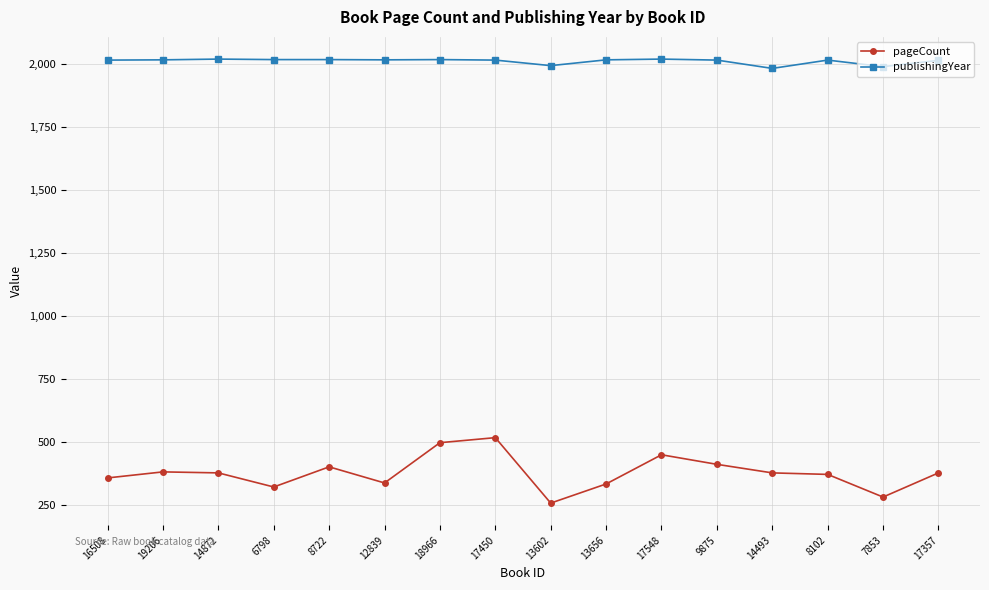

At which label does pageCount first exceed 376?

19206